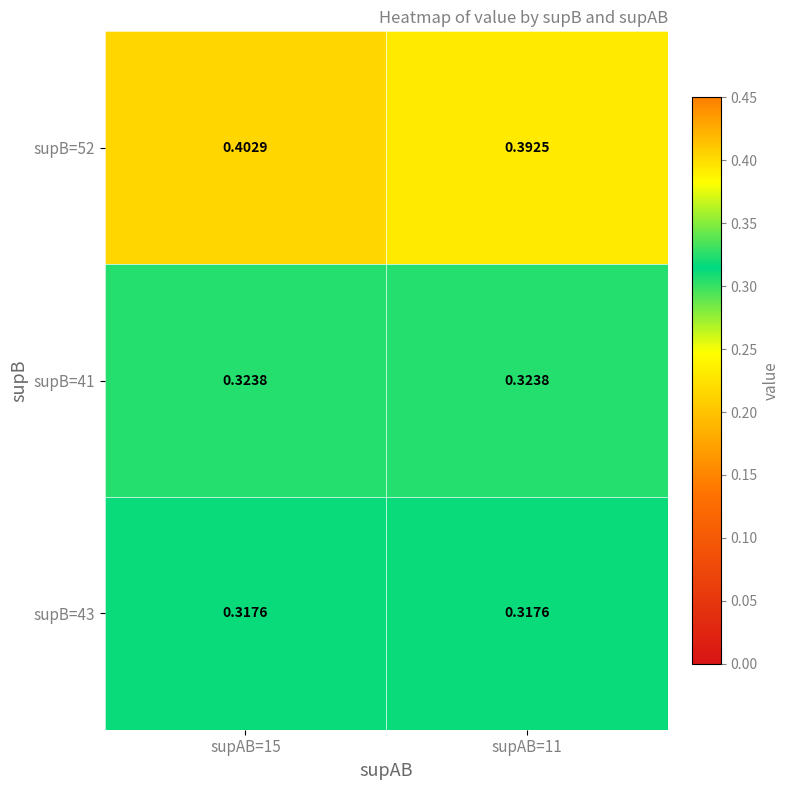

Is the value of supB=41 at supAB=15 greater than the value of supB=52 at supAB=15?

No